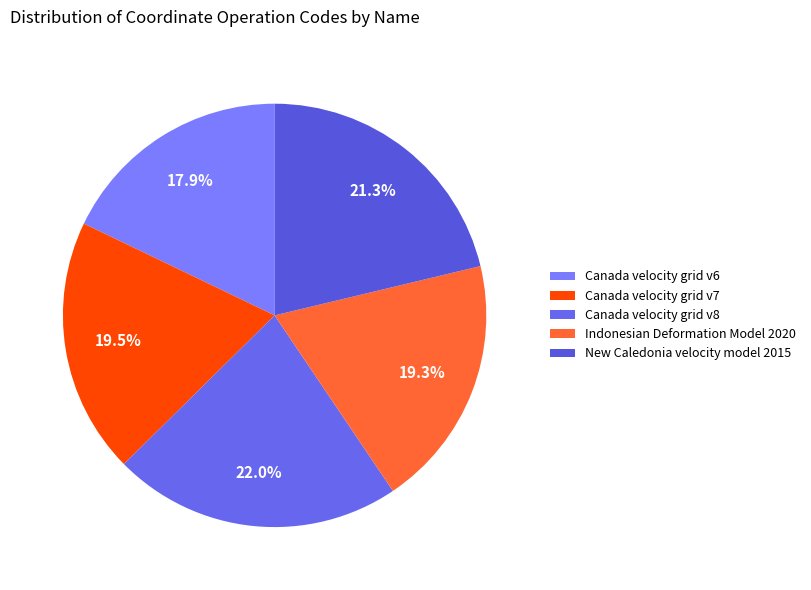

Combined, do Canada velocity grid v6 and Canada velocity grid v7 account for over 50%?

No